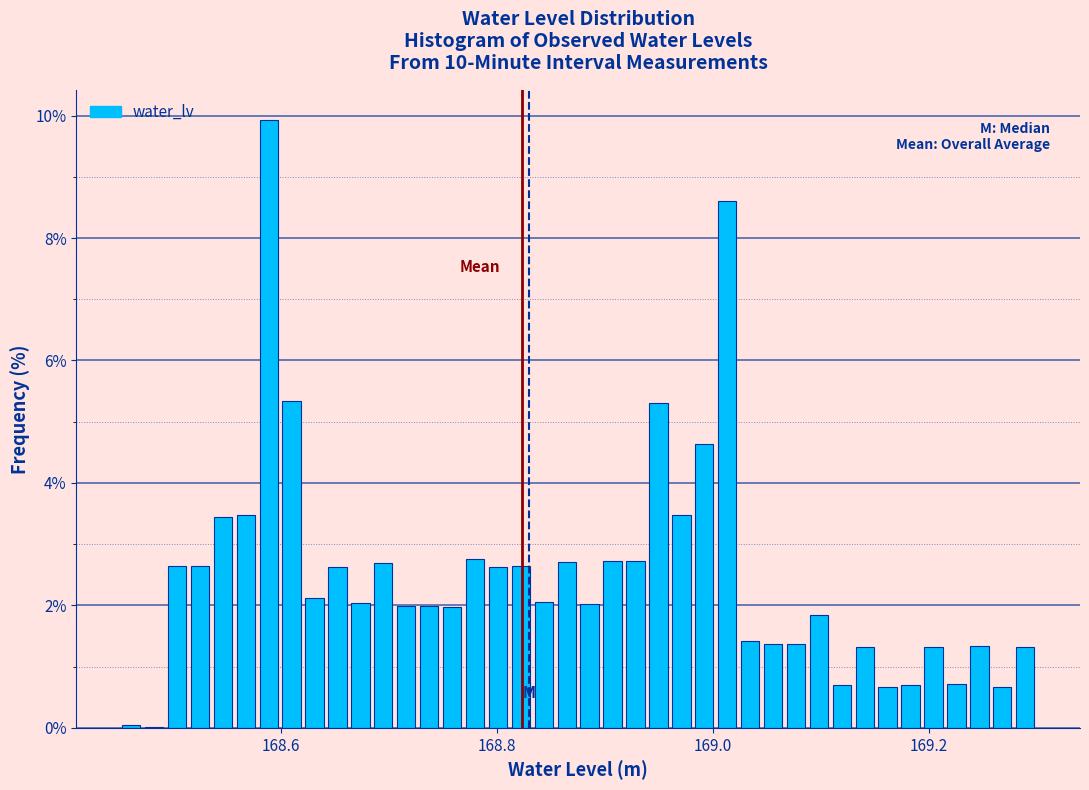

Around what value on the x-axis is the tallest bar? Give the approximate position of its centre, as read against the axis.

168.58